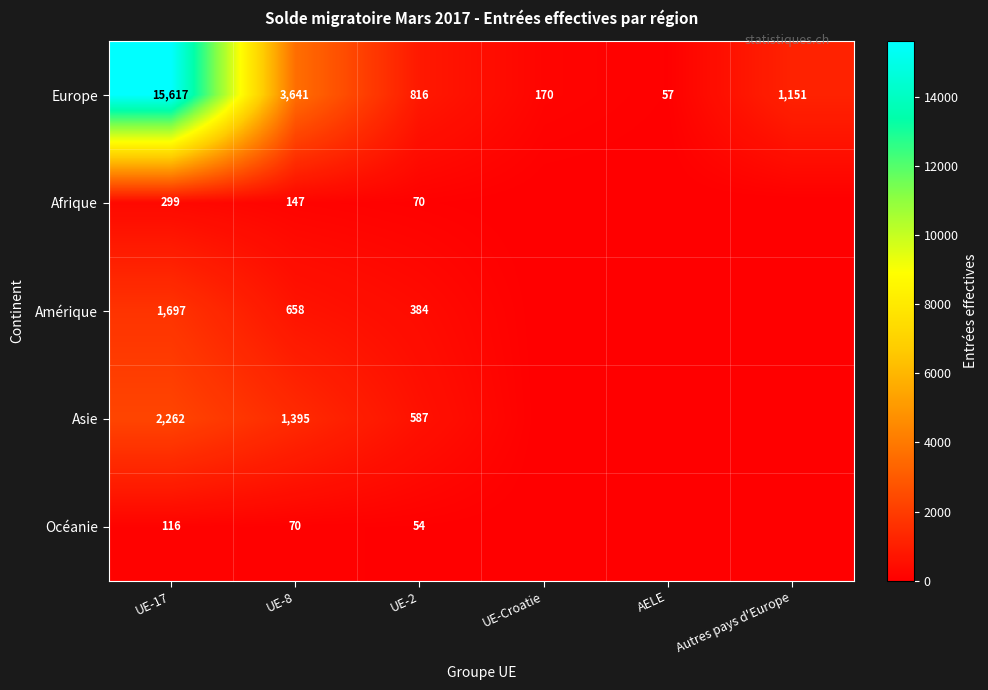

Count the number of data series in this chart.

5